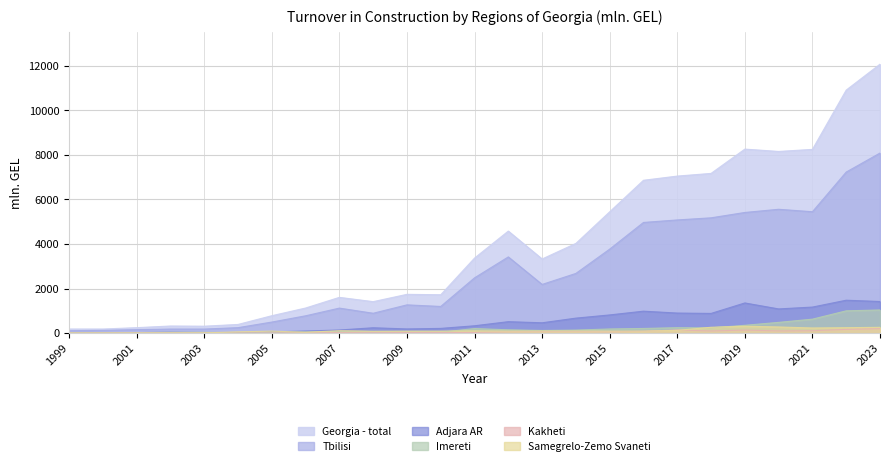

The Imereti series shows 481.3 at 2020. True or false?

True